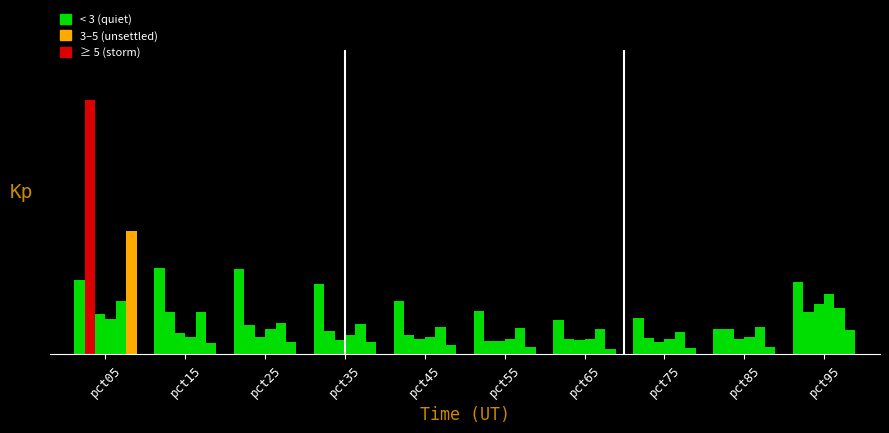

At which category is the sum across all series the highest?

pct05